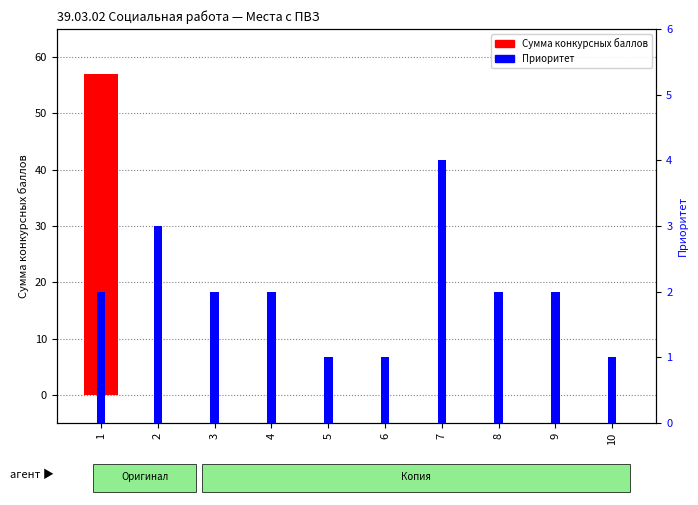

Reading left to right, extract all data points from this chart.

Сумма конкурсных баллов: 1=57	2=0	3=0	4=0	5=0	6=0	7=0	8=0	9=0	10=0
Приоритет: 1=2	2=3	3=2	4=2	5=1	6=1	7=4	8=2	9=2	10=1